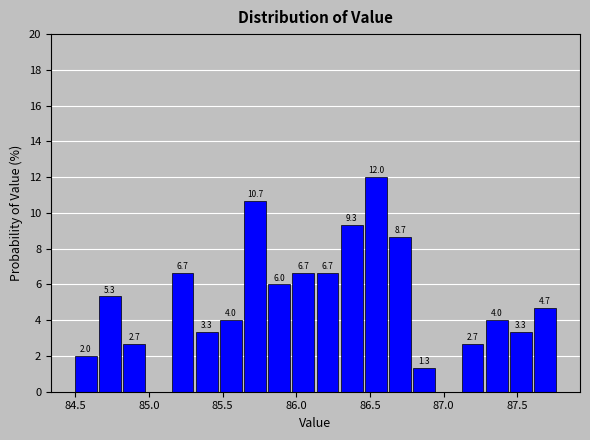

Read against the x-axis, roughly where is the centre of the tallest bar?

86.55